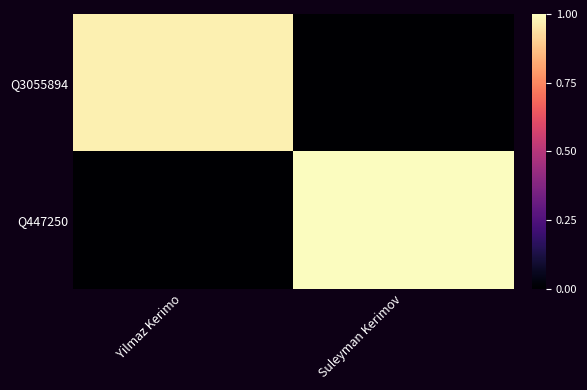

At Yilmaz Kerimo, list the series in order from largest to smallest.

Q3055894, Q447250